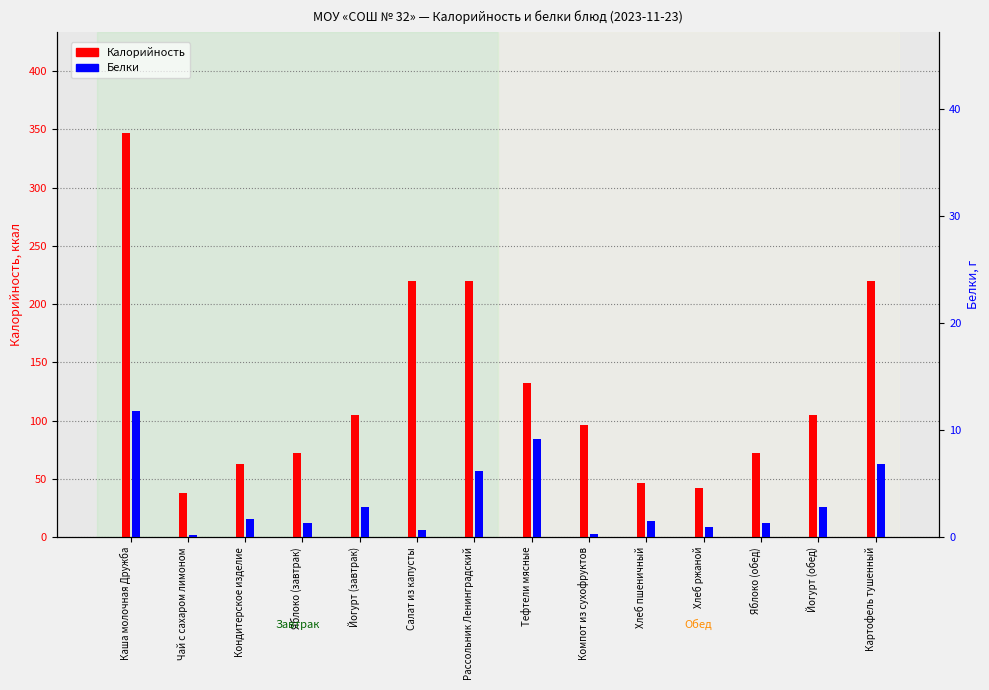

Between Яблоко (завтрак) and Хлеб пшеничный, which is larger?

Яблоко (завтрак)